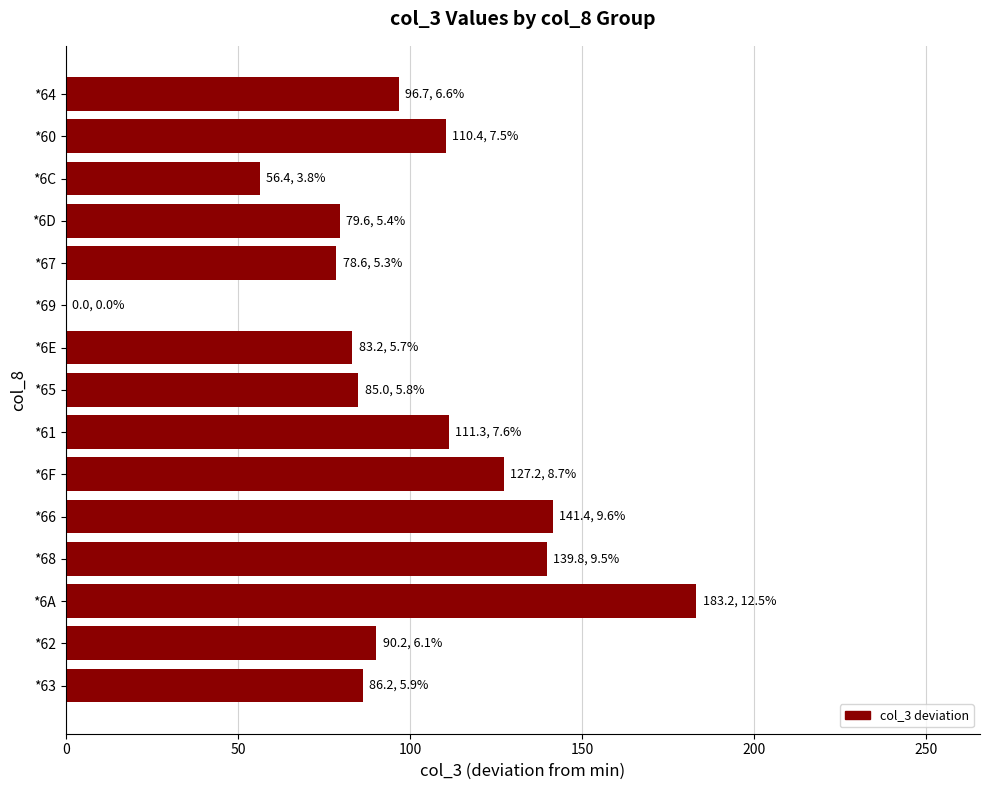

What is the change in value from *63 to *6D?

-6.6